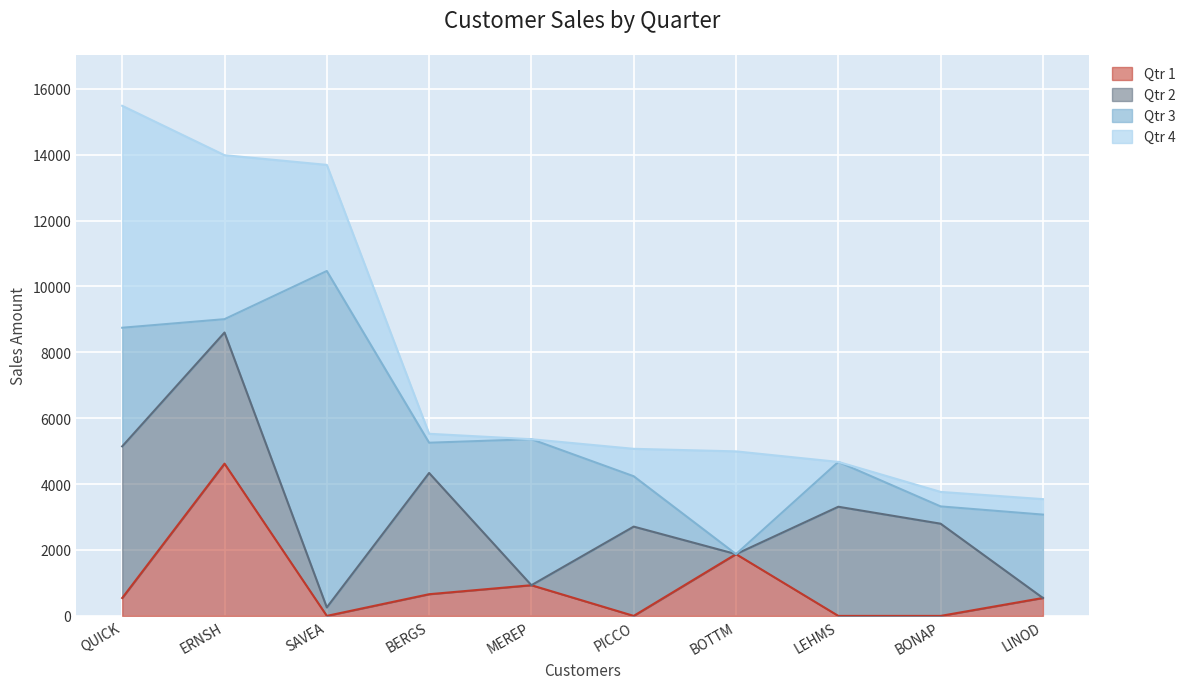

What are all the series names shown in the legend?

Qtr 1, Qtr 2, Qtr 3, Qtr 4